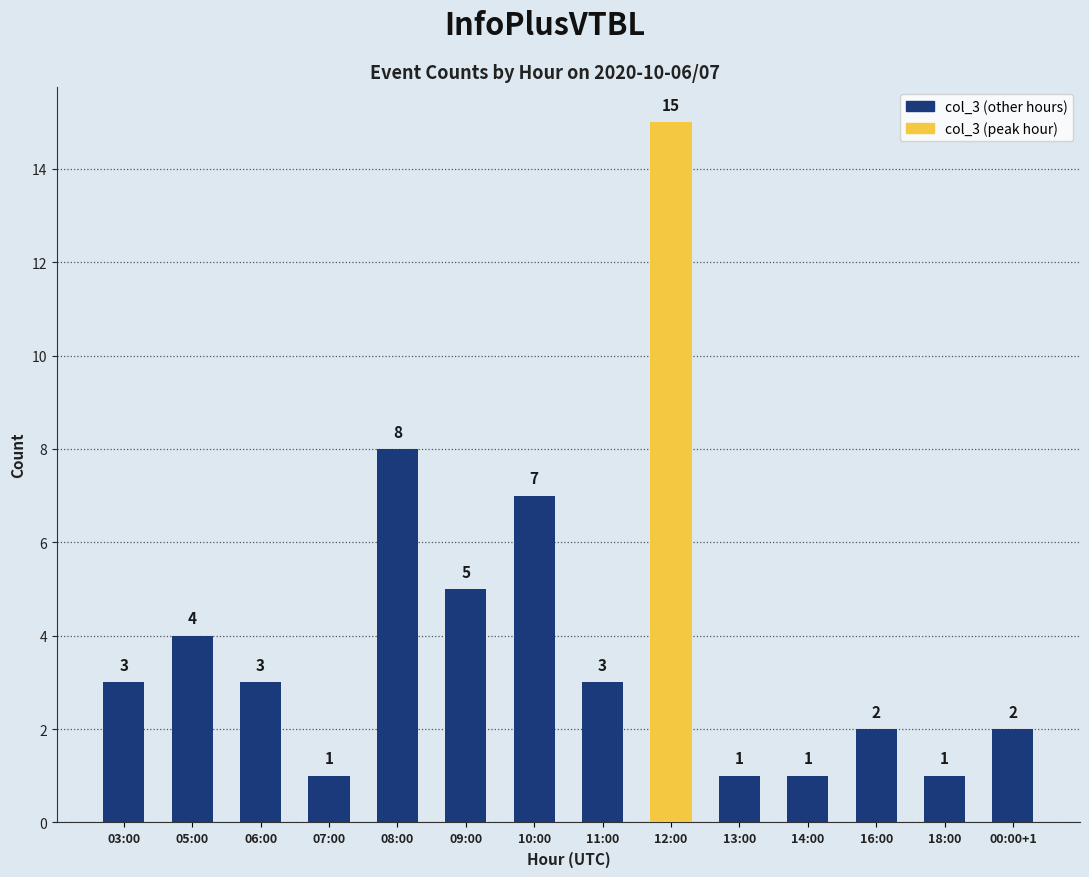

Approximately how many times larger is the value at 08:00 compared to 10:00?

1.1